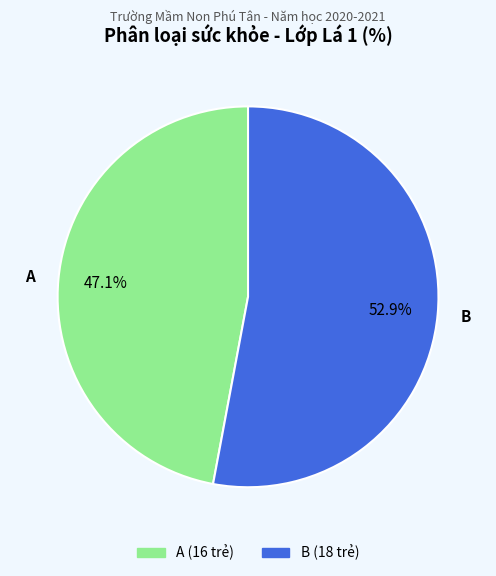

How many slices are in this pie chart?

2